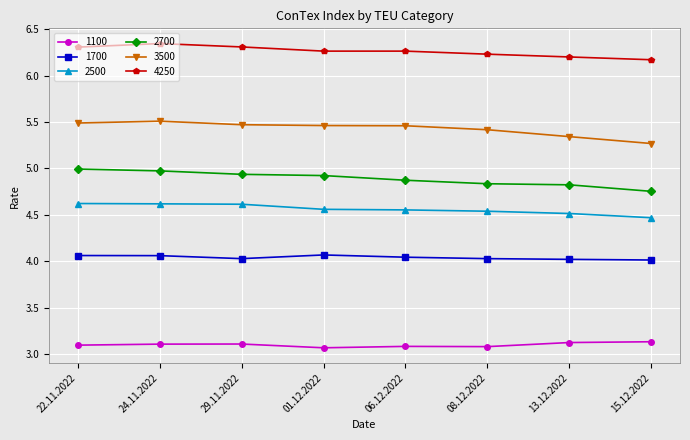

What is the label of the 2nd point from the right?

13.12.2022